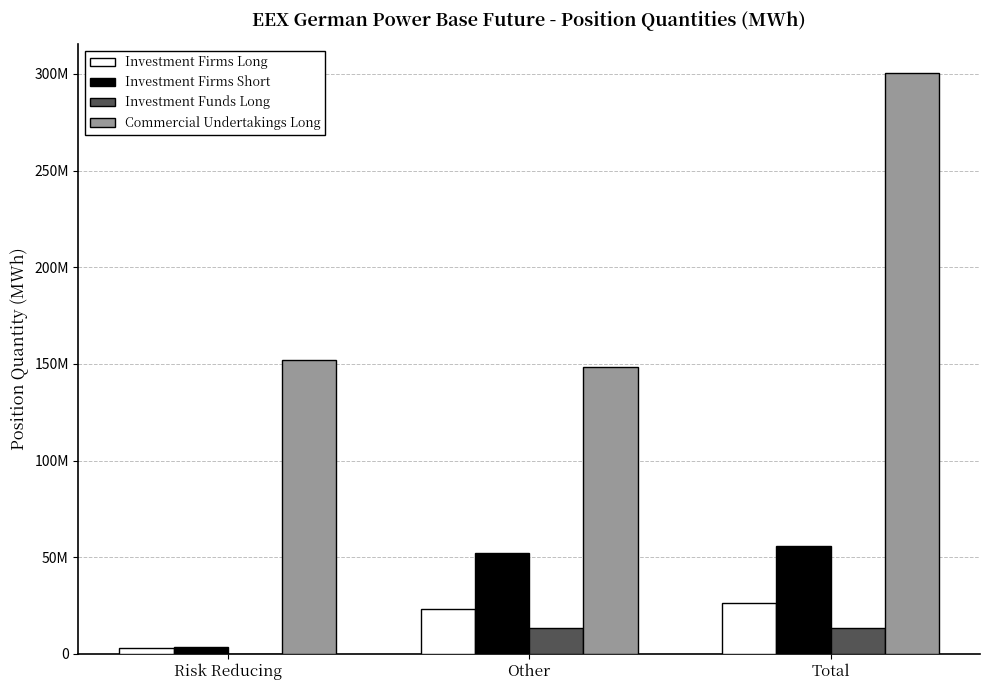

Reading left to right, extract all data points from this chart.

Investment Firms Long: 3267030.0	23192638.1	26459668.1
Investment Firms Short: 3721410.0	52038653.6	55760063.6
Investment Funds Long: 37653.0	13247092.0	13284745.0
Commercial Undertakings Long: 151936225.1	148307993.0	300244218.1